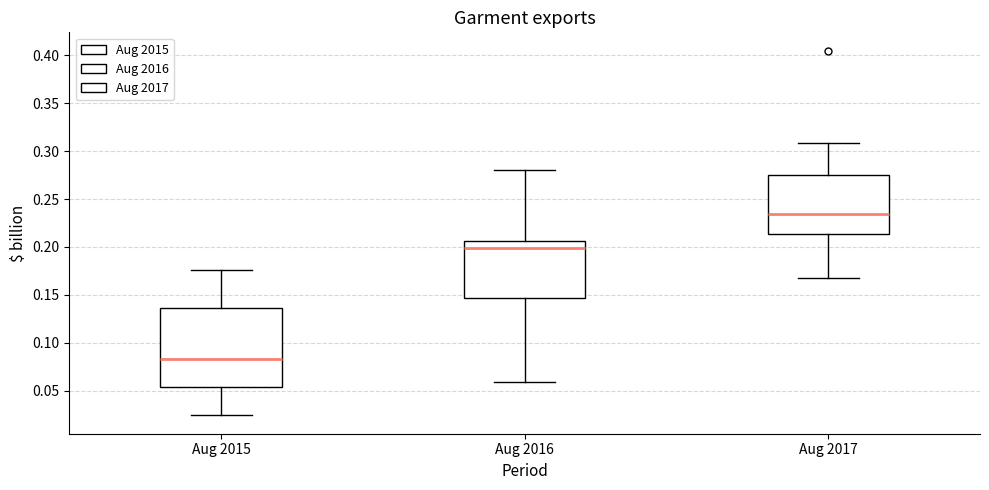

Comparing the boxes themselves (not the whiskers), which one is the tallest?

Aug 2015